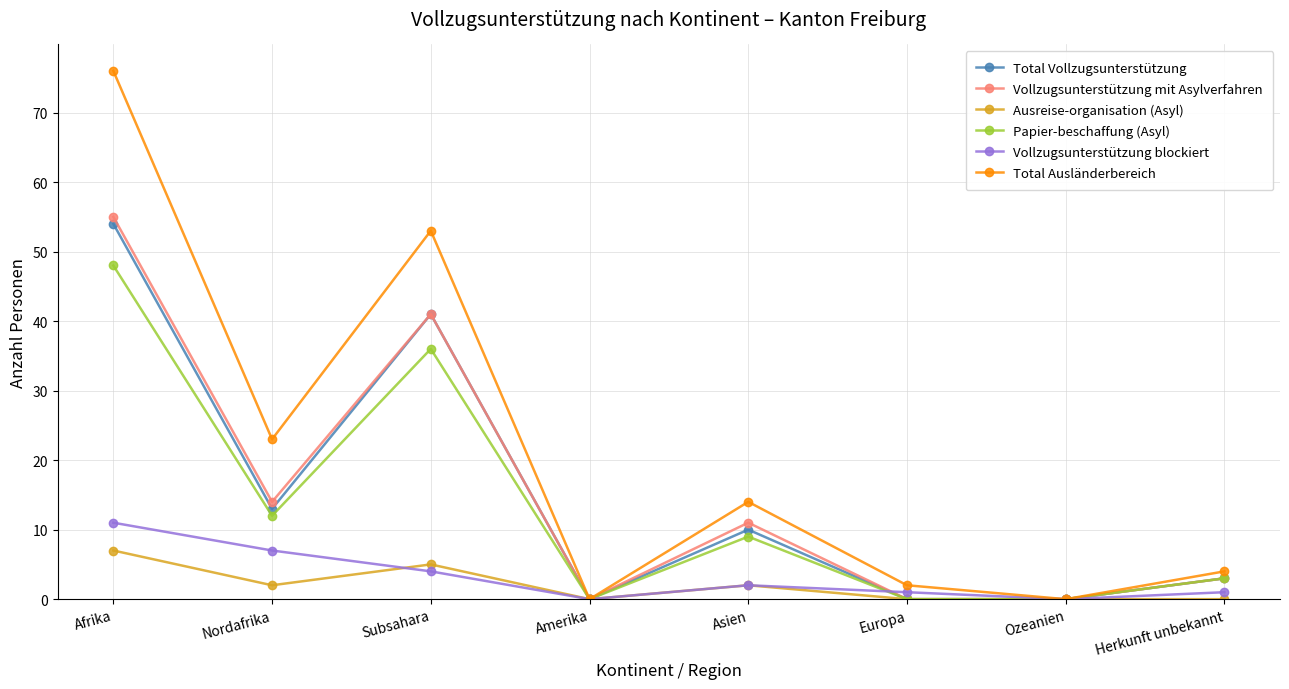

In Ausreise-organisation (Asyl), how many points are higher than both neighbors (excluding endpoints)?

2